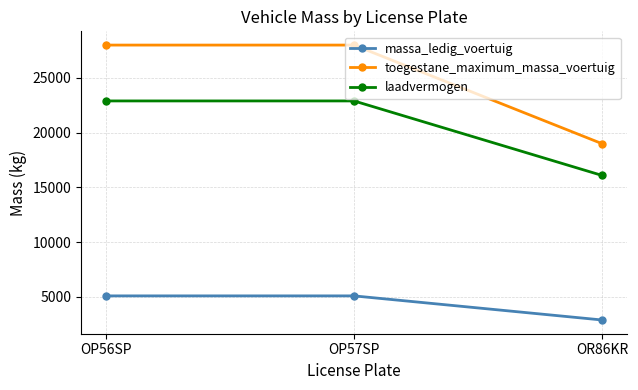

What is the minimum value shown in the chart?

2900